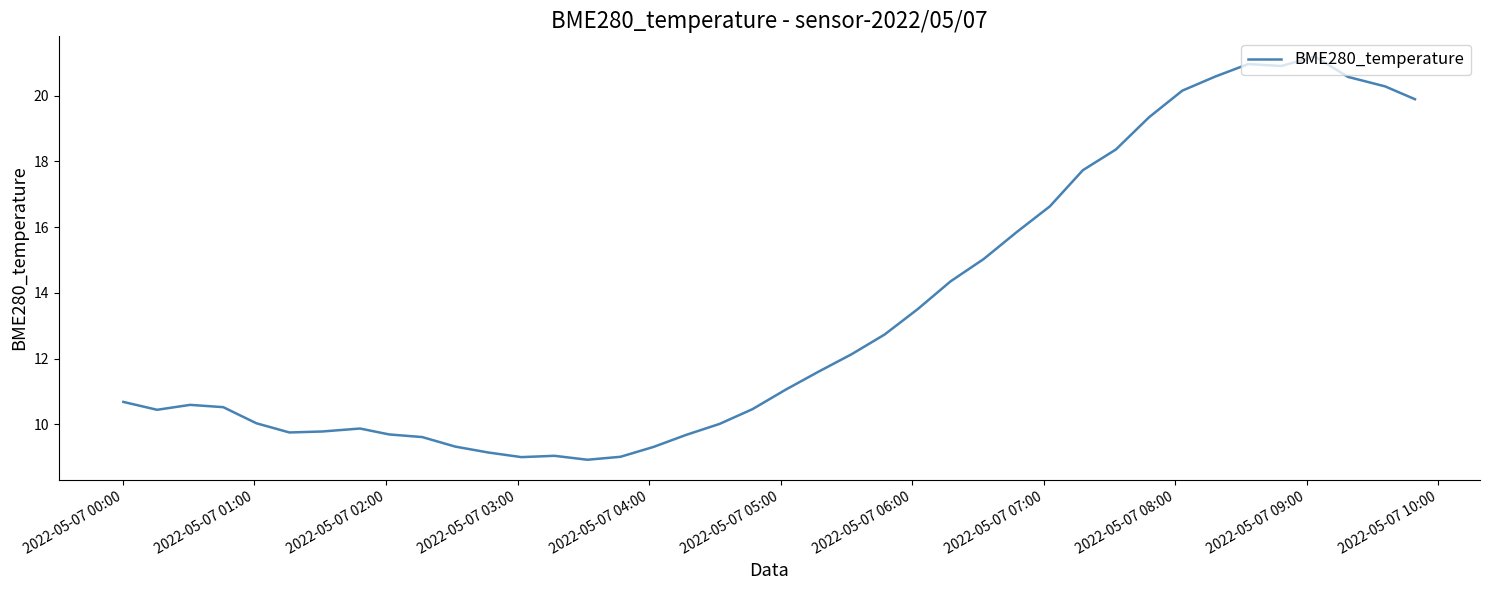

What is the difference between the maximum and minimum values?

12.3